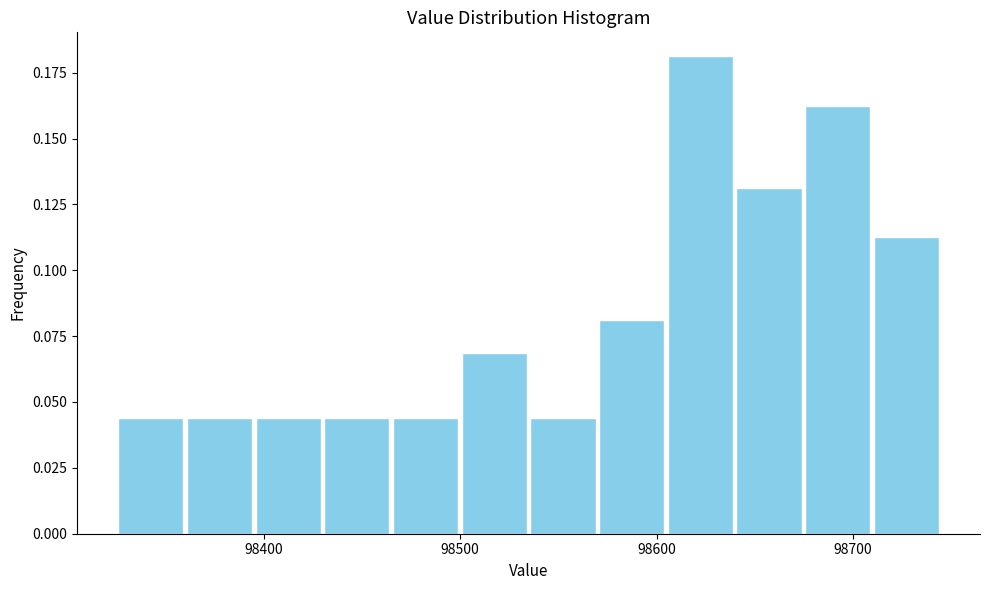

Read against the x-axis, roughly where is the centre of the tallest bar?

98620